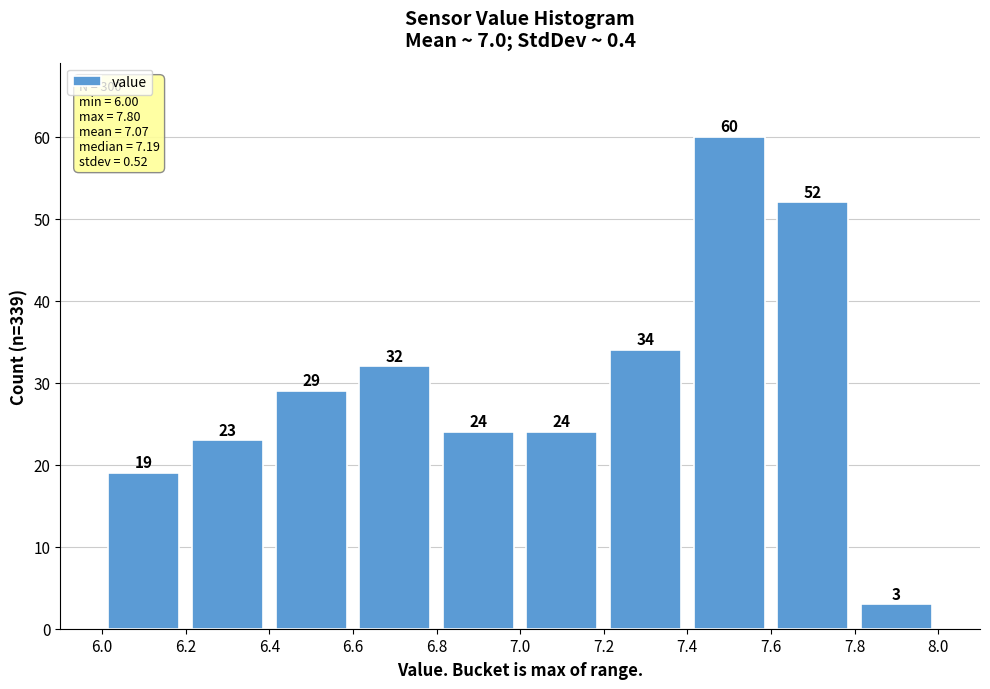

Reading left to right, transcribe this chart: for each bar, give the range it covers on the x-axis and its height.

6.0 to 6.2: 19
6.2 to 6.4: 23
6.4 to 6.6: 29
6.6 to 6.8: 32
6.8 to 7.0: 24
7.0 to 7.2: 24
7.2 to 7.4: 34
7.4 to 7.6: 60
7.6 to 7.8: 52
7.8 to 8.0: 3